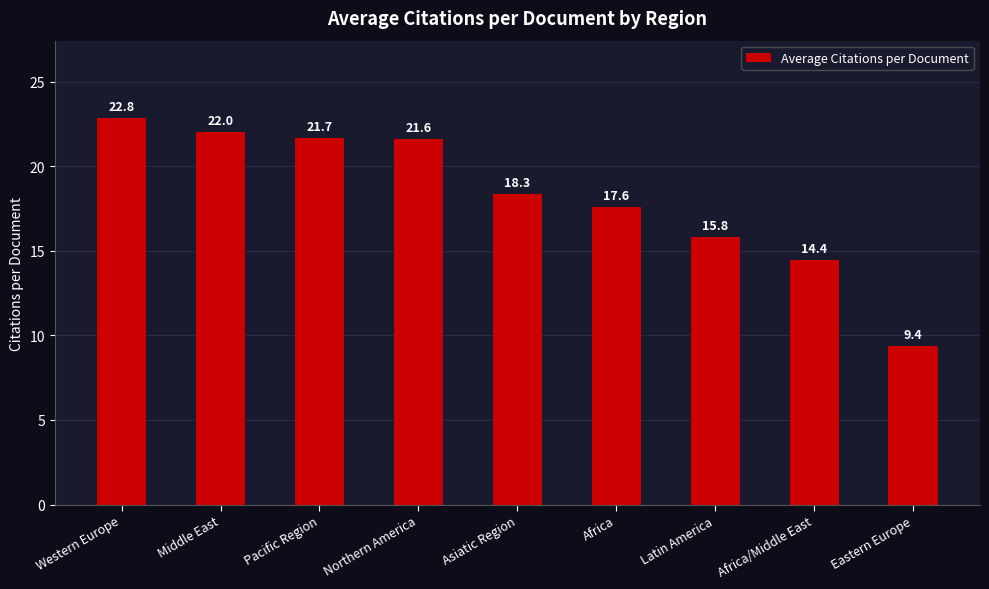

What position from the left is Africa/Middle East?

8